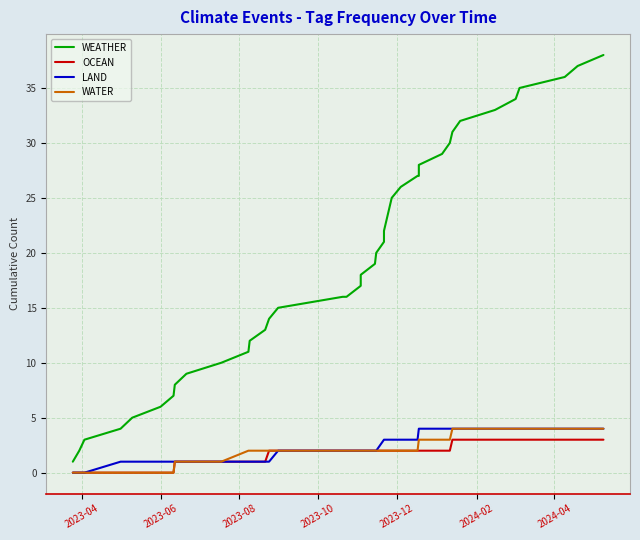

True or false: LAND and WEATHER cross at least once.

False